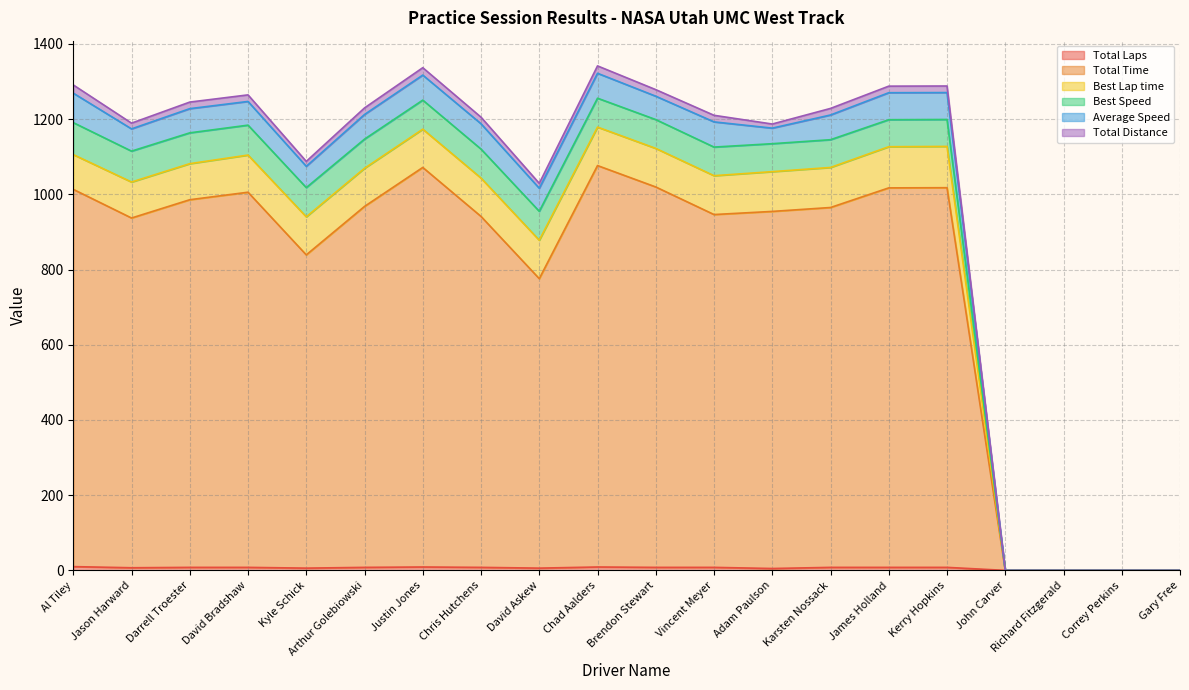

Does the chart have visible grid lines?

Yes